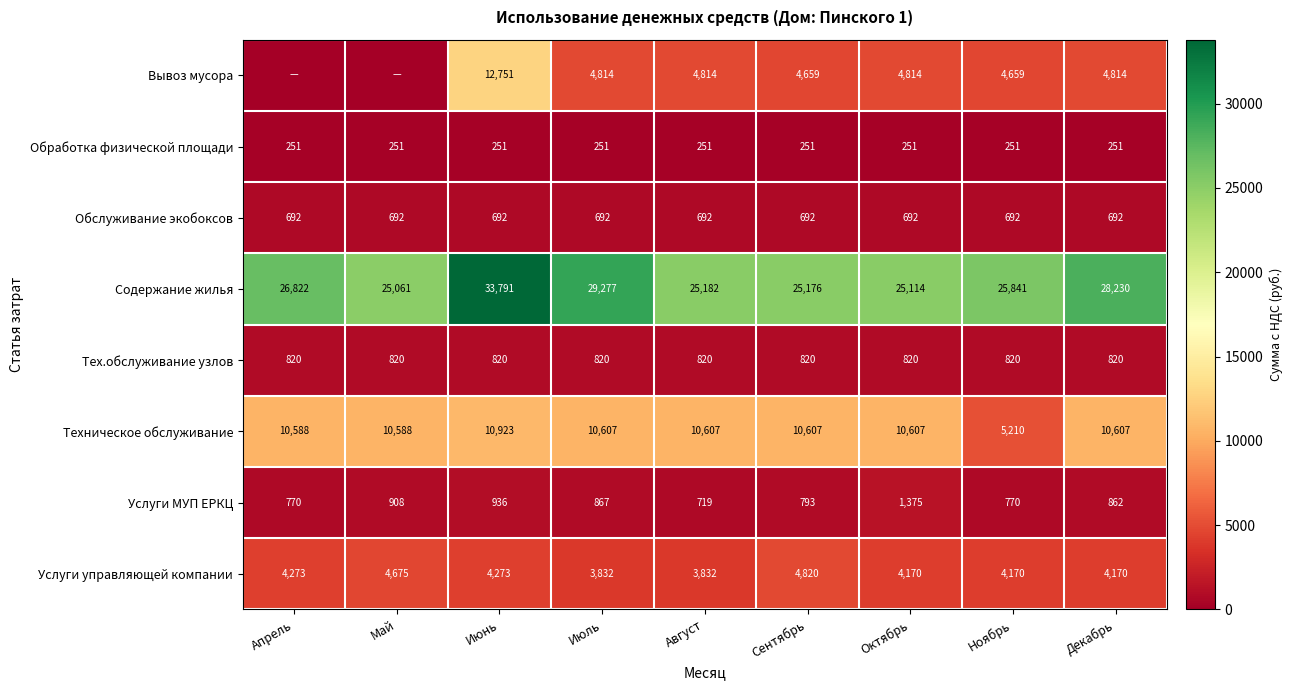

What is the total value across all series at Декабрь?

50446